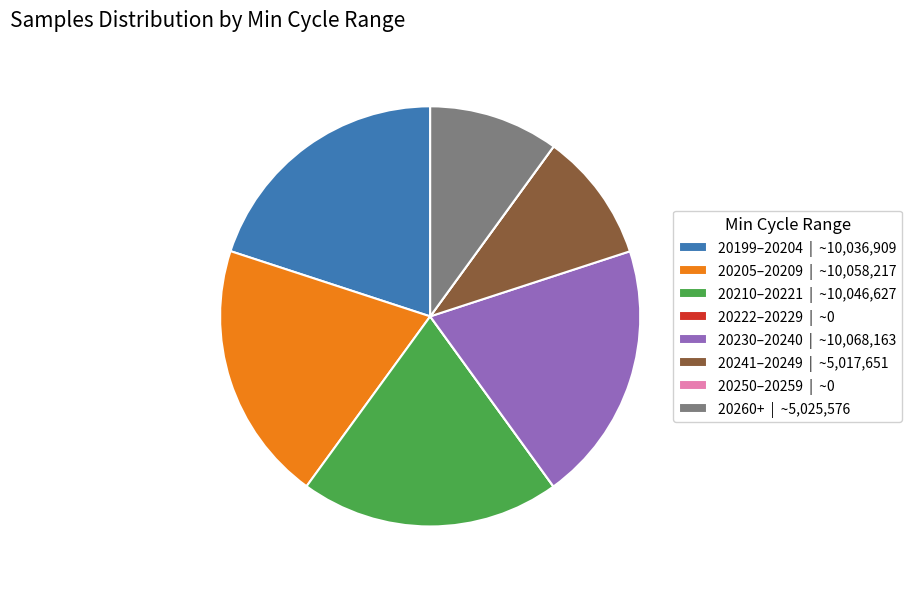

Is it true that 20230–20240 | ~10,068,163 is 20% of the pie?

True